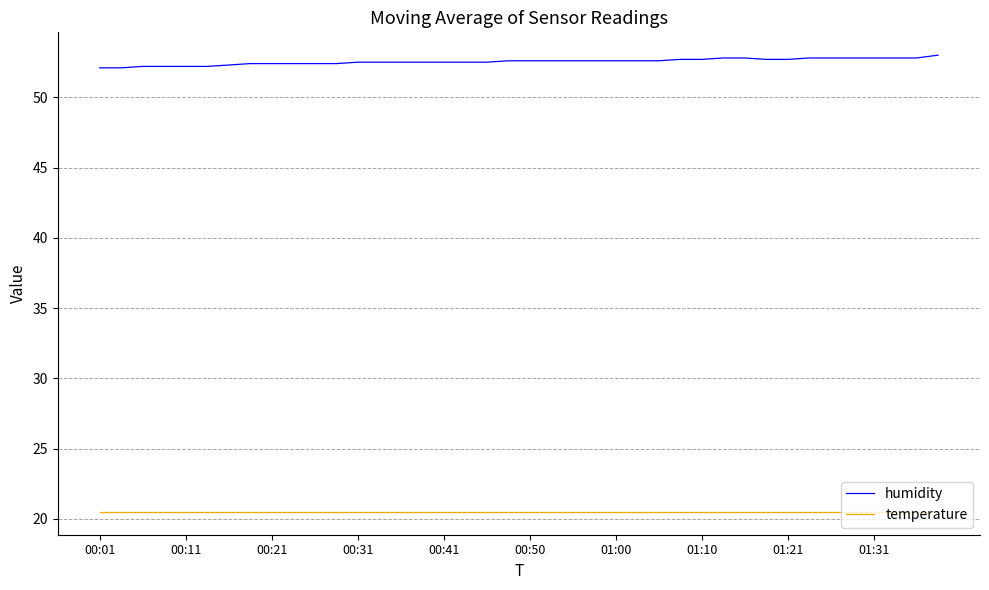

Which series has the largest range (max minus min)?

humidity